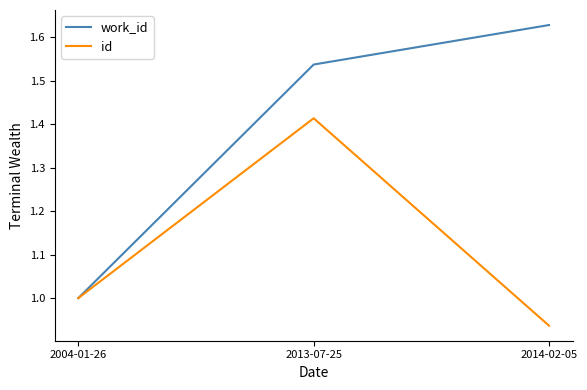

Rank the series at 2014-02-05 from lowest to highest value.

id, work_id